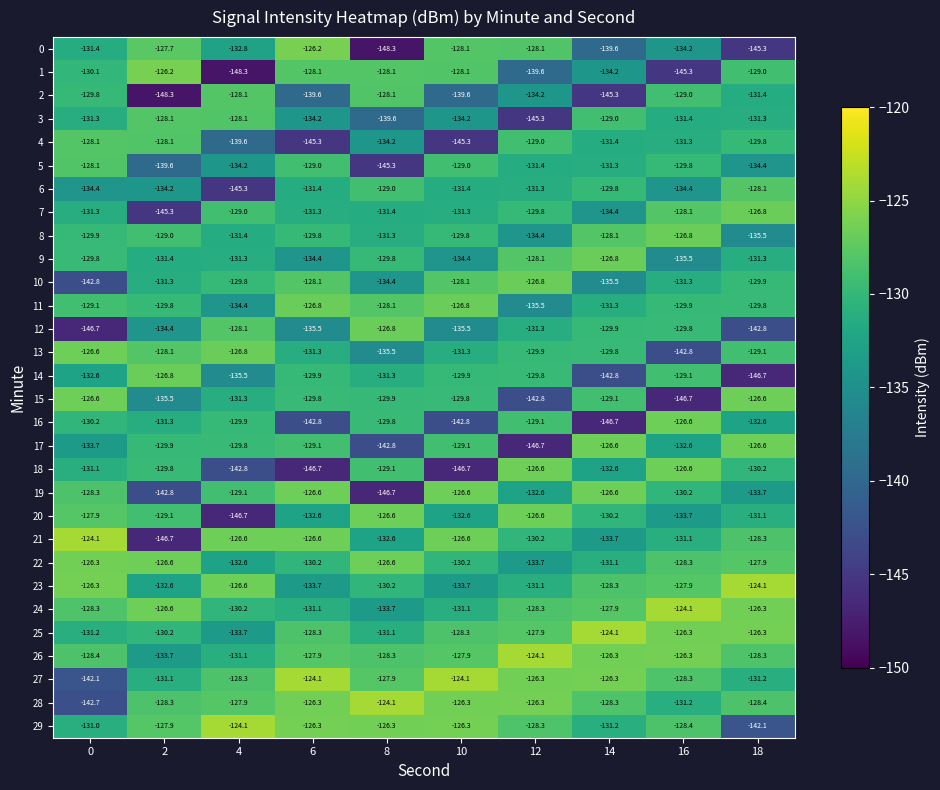

What is the difference between the highest and lowest values at 0?

22.6